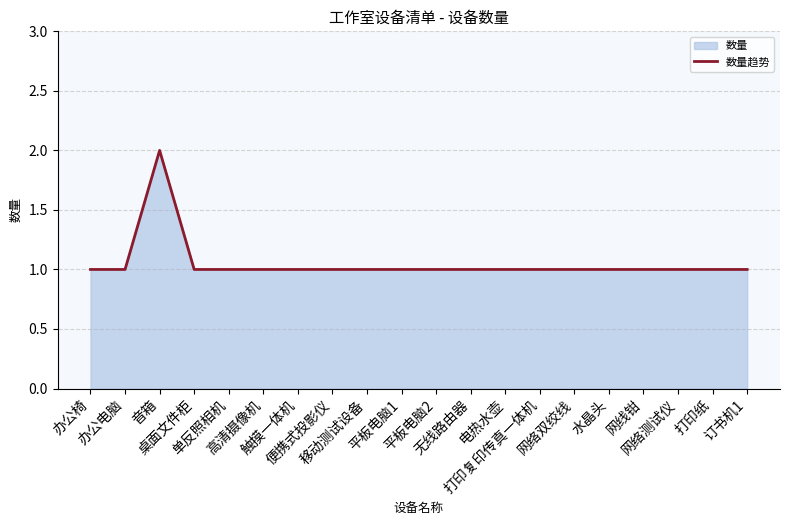

Does the chart display data point markers on the line(s)?

No